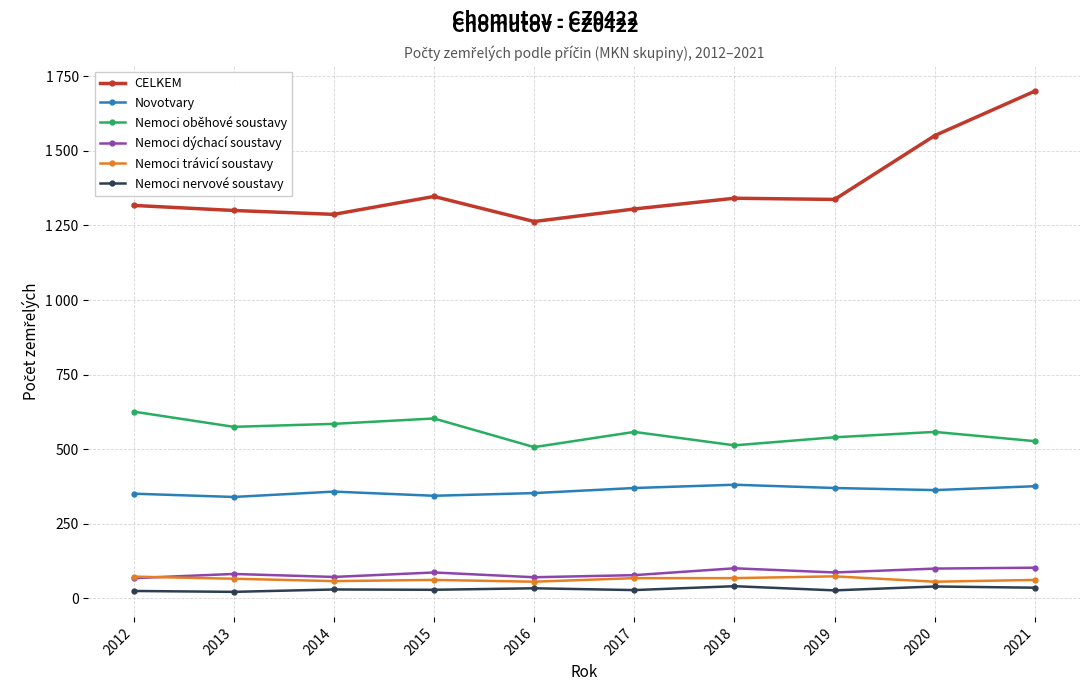

What is the value of the CELKEM point at the 9th from the left?

1551